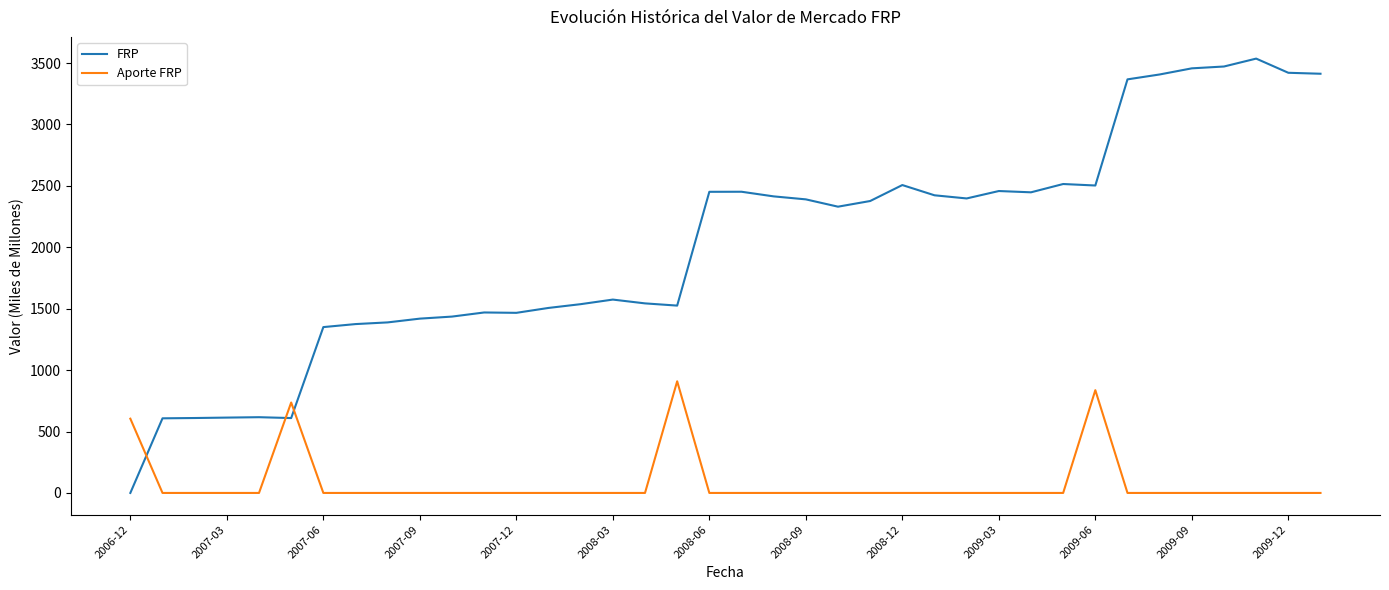

Which series has the largest total across all categories?

FRP